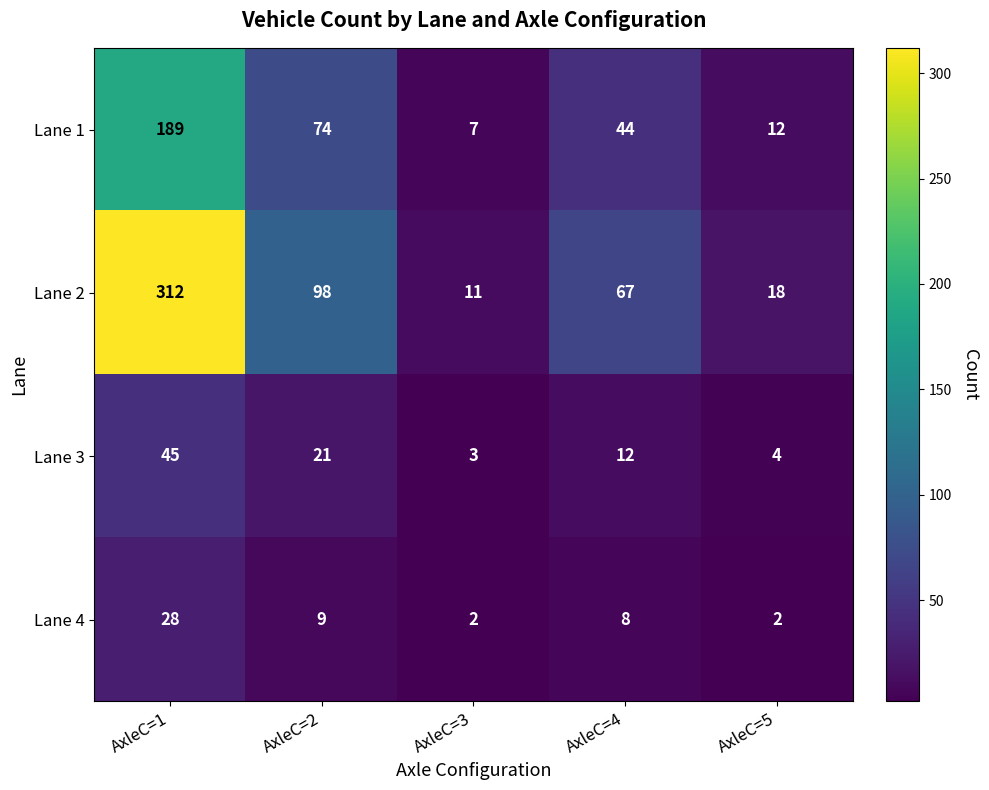

At which label is Lane 1 closest to 98?

AxleC=2